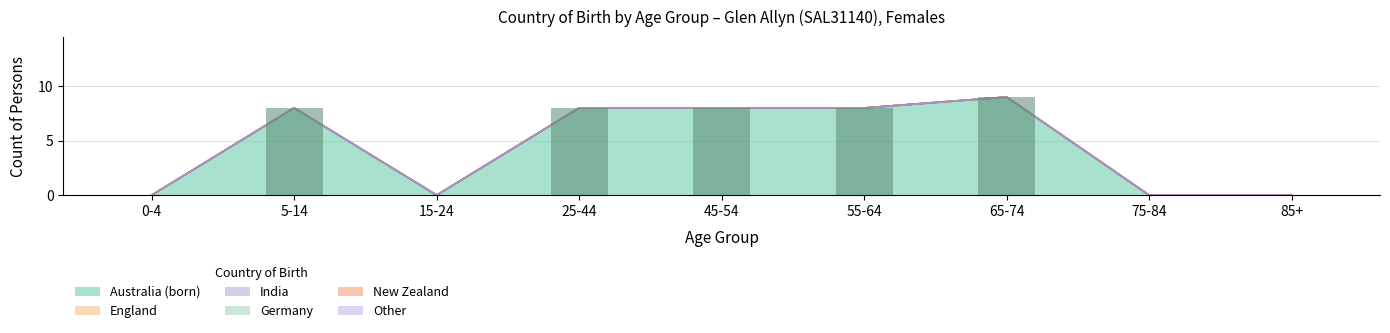

List the labels in order of Other value, largest first.

0-4, 5-14, 15-24, 25-44, 45-54, 55-64, 65-74, 75-84, 85+